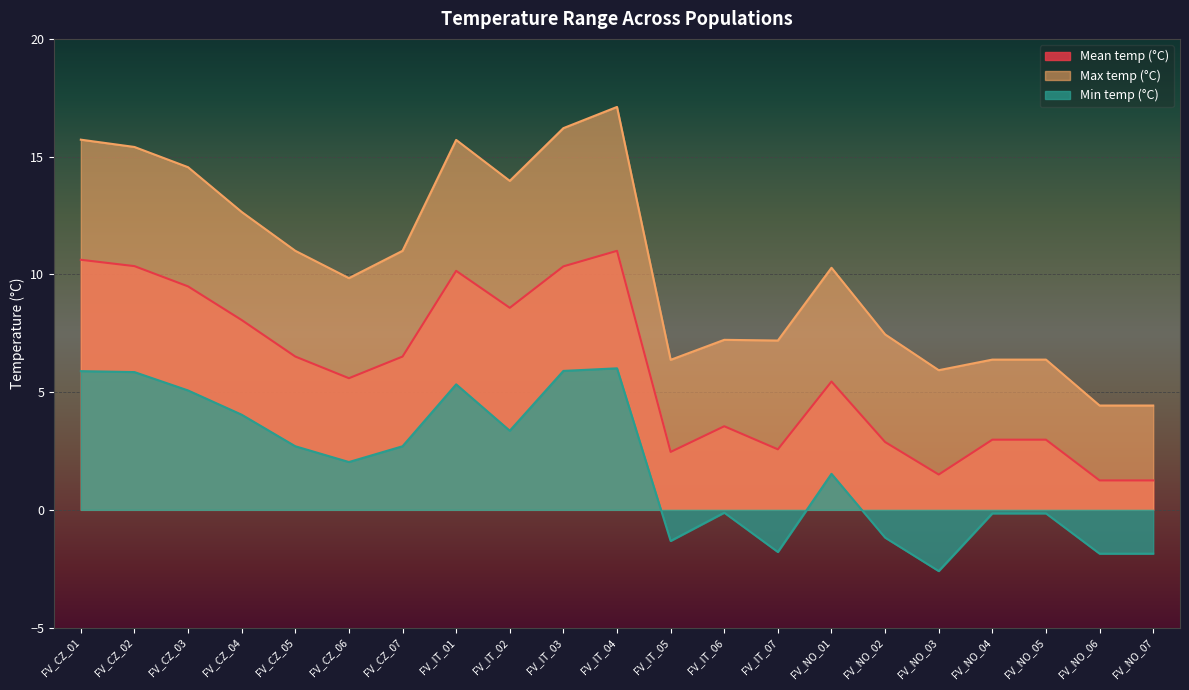

What is the total value across all series at FV_CZ_03?

29.1